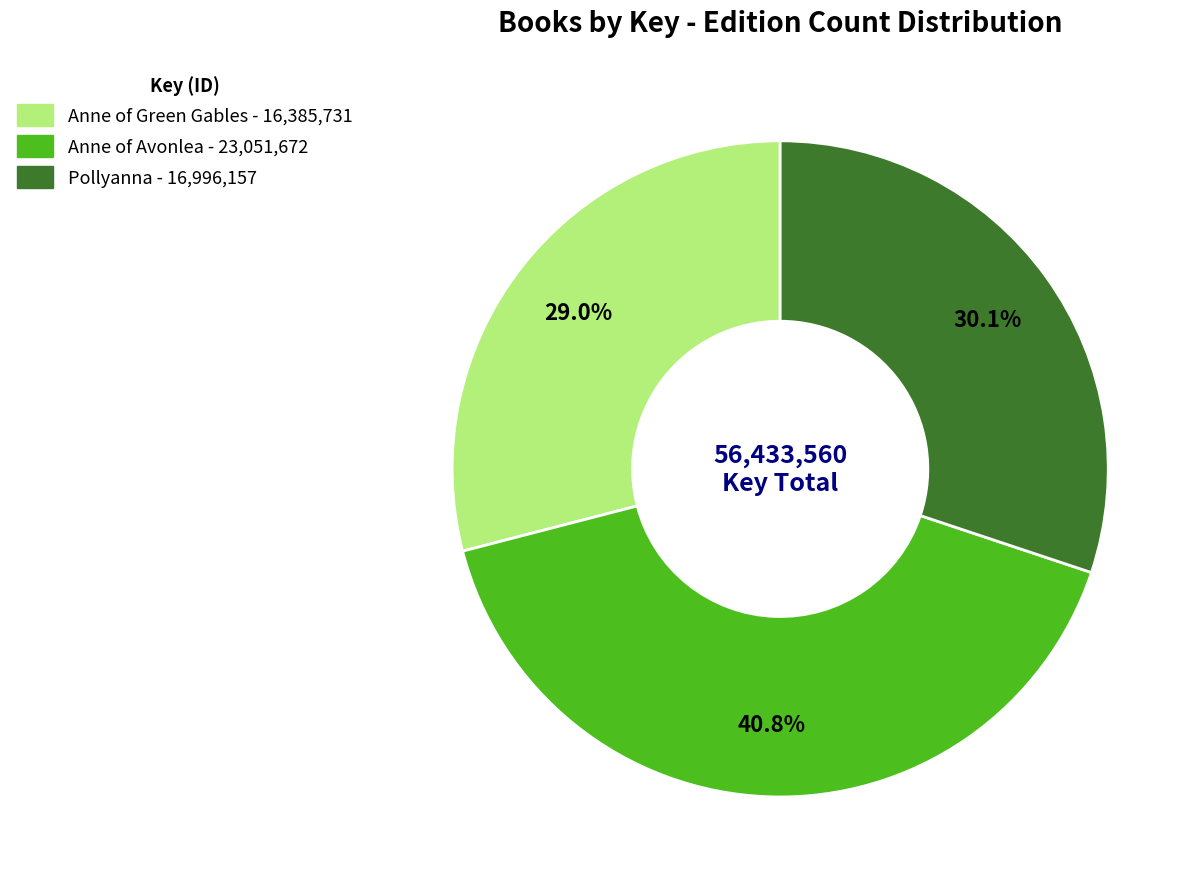

Is there any slice that represents more than half of the pie?

No